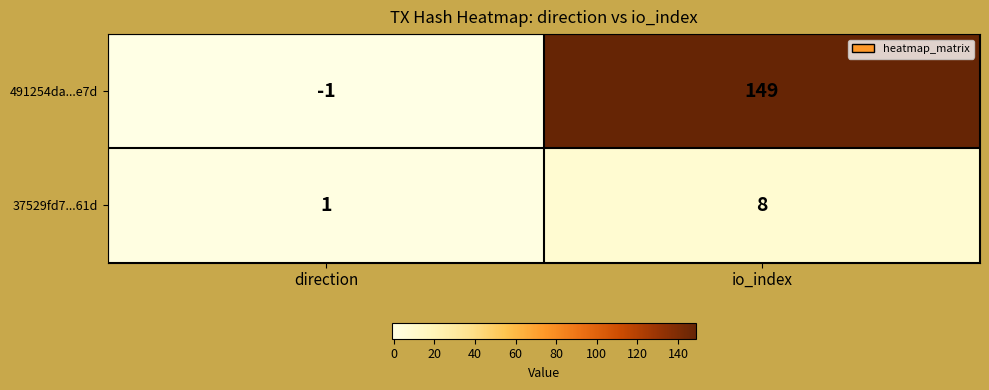

Reading right to left, transcribe all the data shown in this chart.

491254da...e7d: io_index=149	direction=-1
37529fd7...61d: io_index=8	direction=1